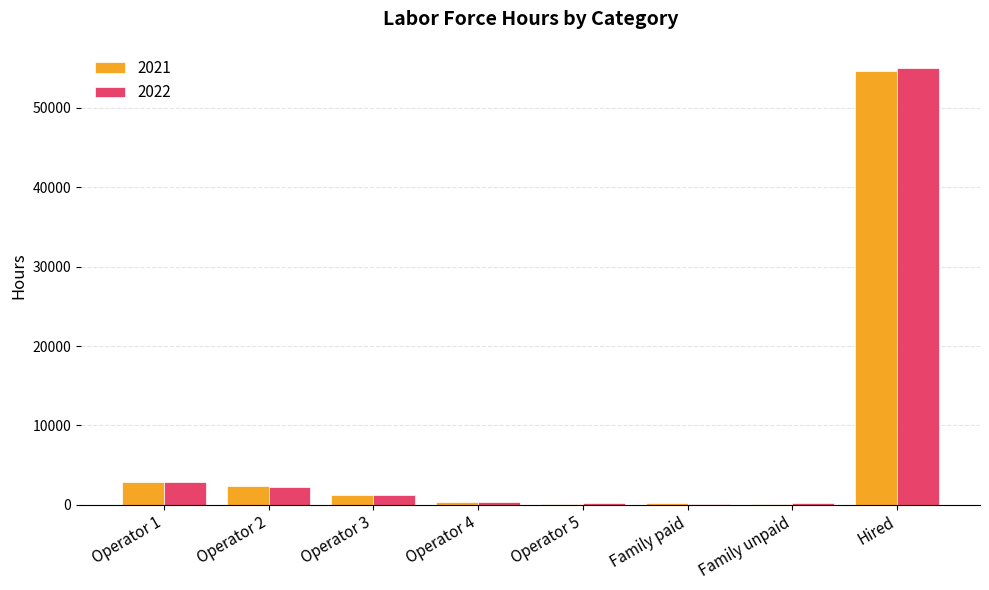

At which category is the sum across all series the highest?

Hired